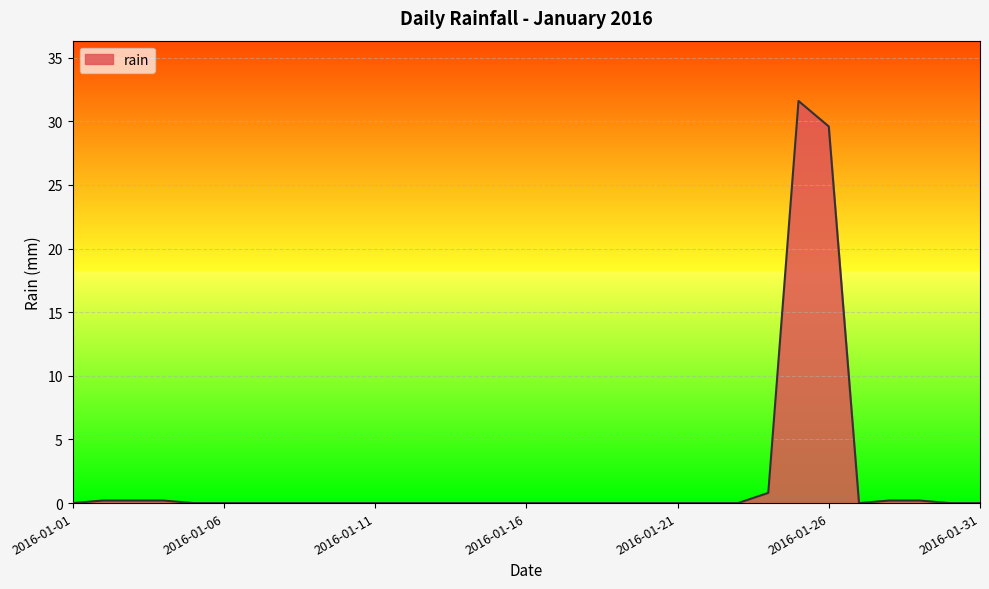

What is the greatest value displayed?

31.6